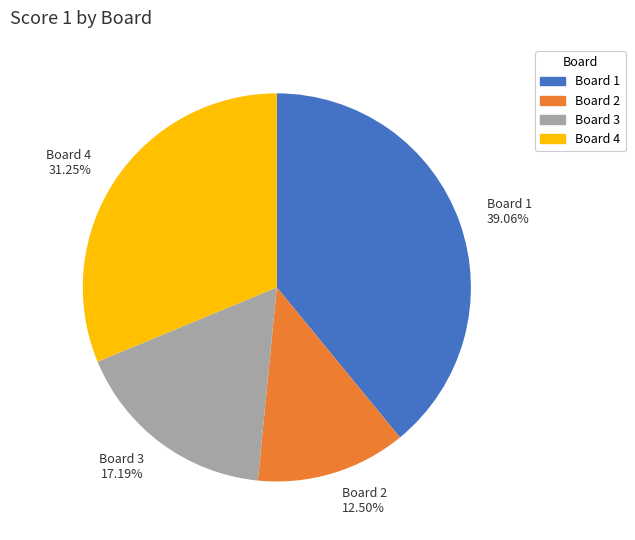

Rank the categories by value from highest to lowest.

Board 1, Board 4, Board 3, Board 2